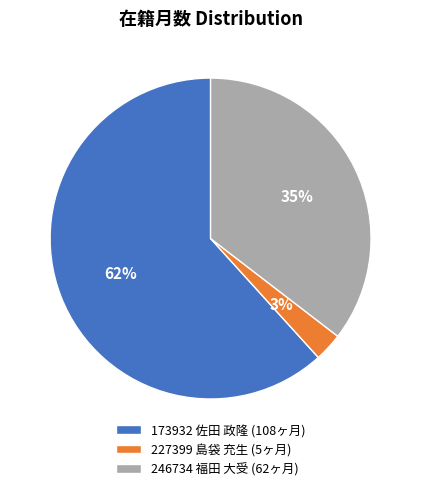

Between 246734 福田 大受 (62ヶ月) and 227399 島袋 充生 (5ヶ月), which is larger?

246734 福田 大受 (62ヶ月)